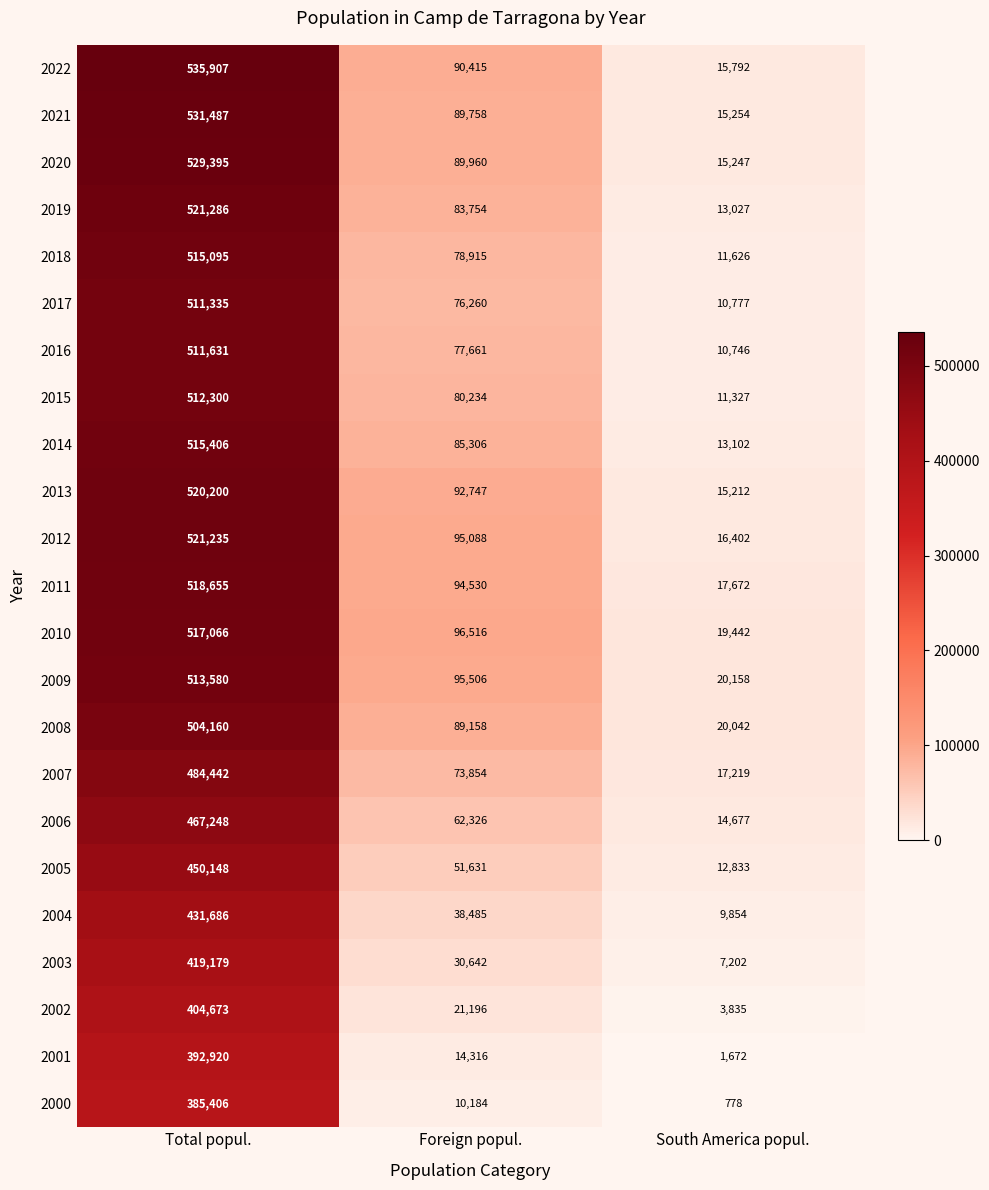

At which label does 2006 reach its peak?

Total popul.